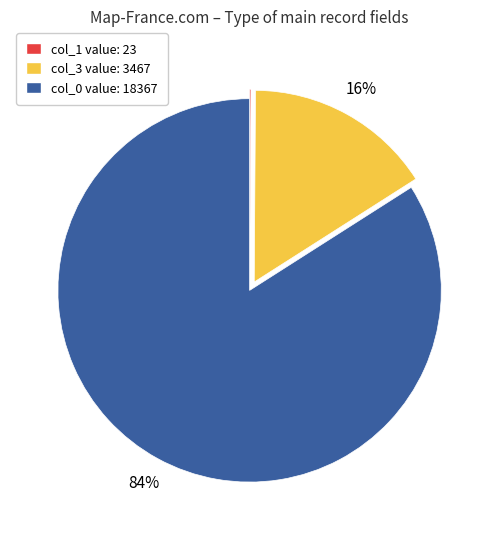

To the nearest percent, what is the average slice percentage?

33%